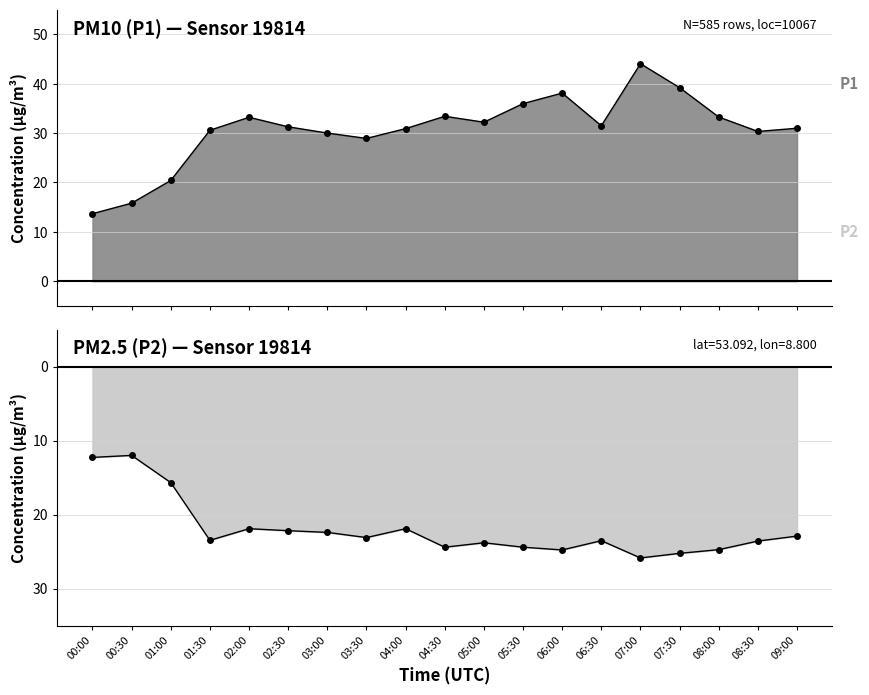

Is the value of P2 at 01:00 greater than the value of P1 at 06:30?

No